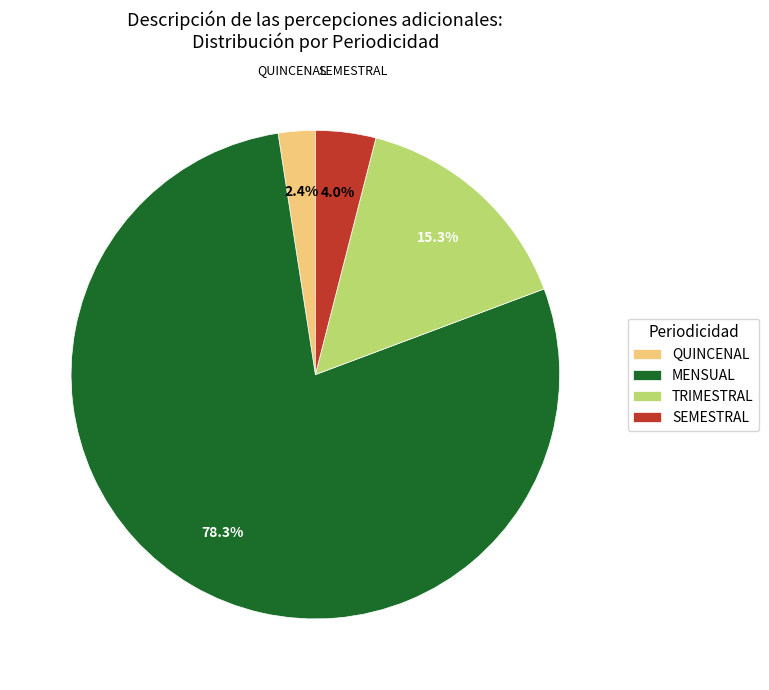

Which category has the biggest portion of the pie?

MENSUAL